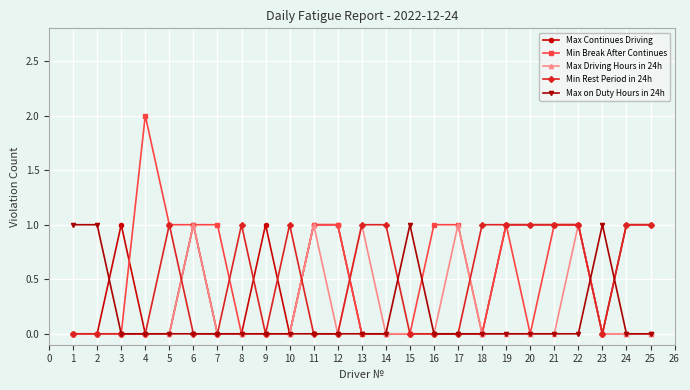

True or false: Max Continues Driving has more than 1 points higher than both neighbors.

True